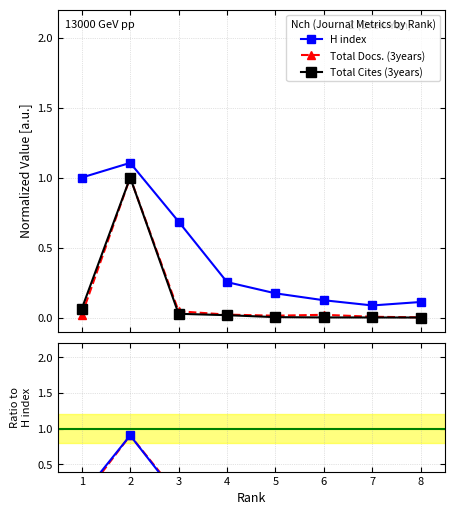

List the labels in order of H index value, smallest first.

7, 8, 6, 5, 4, 3, 1, 2